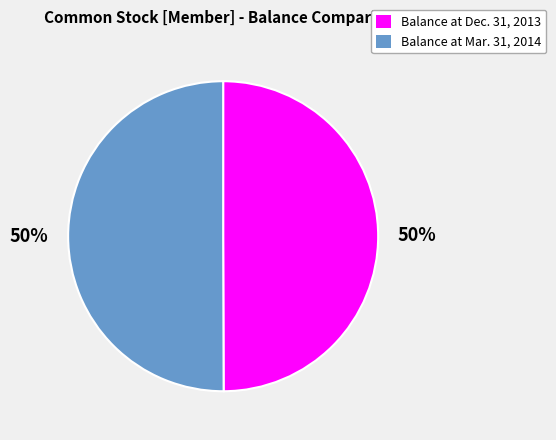

What is the ratio of the value at Balance at Dec. 31, 2013 to the value at Balance at Mar. 31, 2014?

1.0